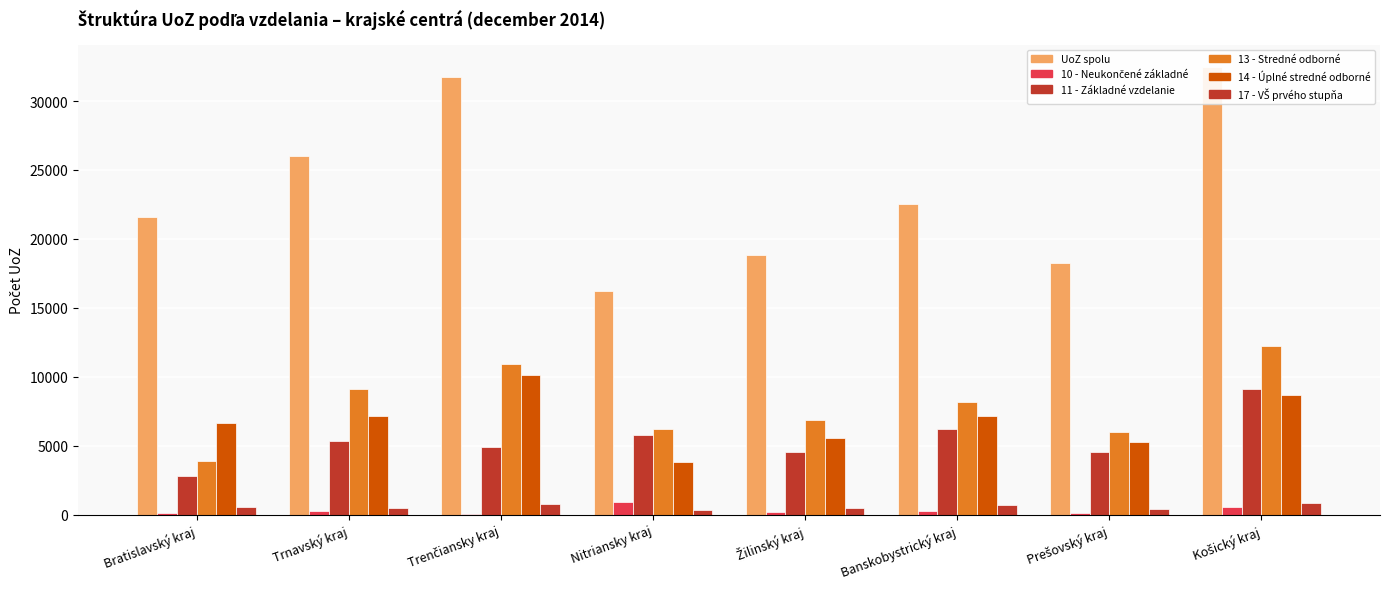

Reading left to right, list all the values displayed in this chart.

UoZ spolu: 21600	26034	31766	16226	18825	22507	18279	32459
10 - Neukončené základné: 98	255	59	892	195	288	124	563
11 - Základné vzdelanie: 2804	5369	4877	5808	4556	6233	4533	9108
13 - Stredné odborné: 3911	9139	10923	6237	6827	8198	6024	12253
14 - Úplné stredné odborné: 6616	7150	10117	3781	5562	7181	5277	8654
17 - VŠ prvého stupňa: 559	470	734	323	450	689	412	876